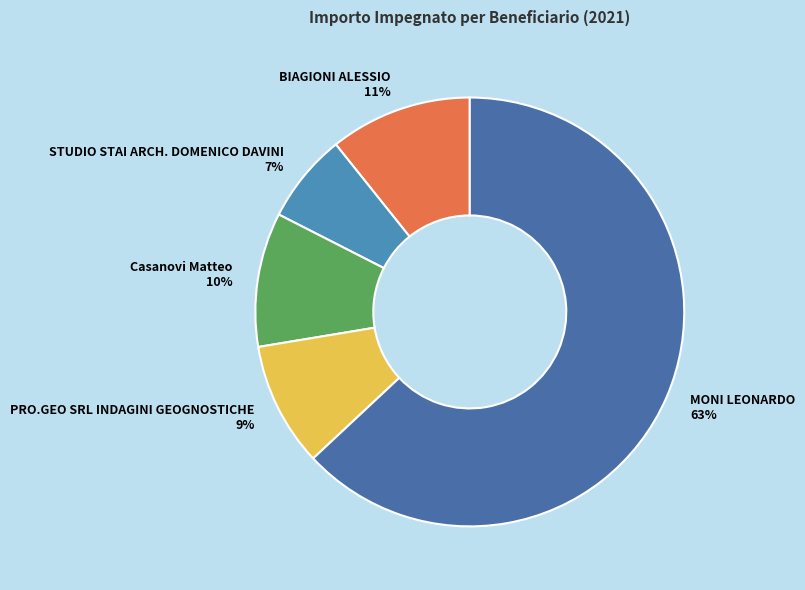

What percentage is the BIAGIONI ALESSIO 11% slice, to the nearest percent?

11%